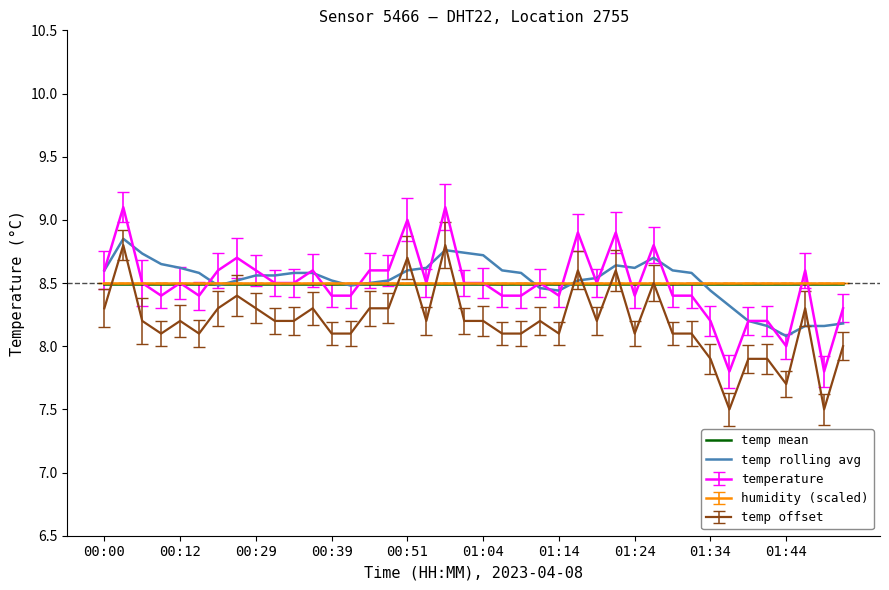

True or false: temp rolling avg has more than 2 points higher than both neighbors.

True